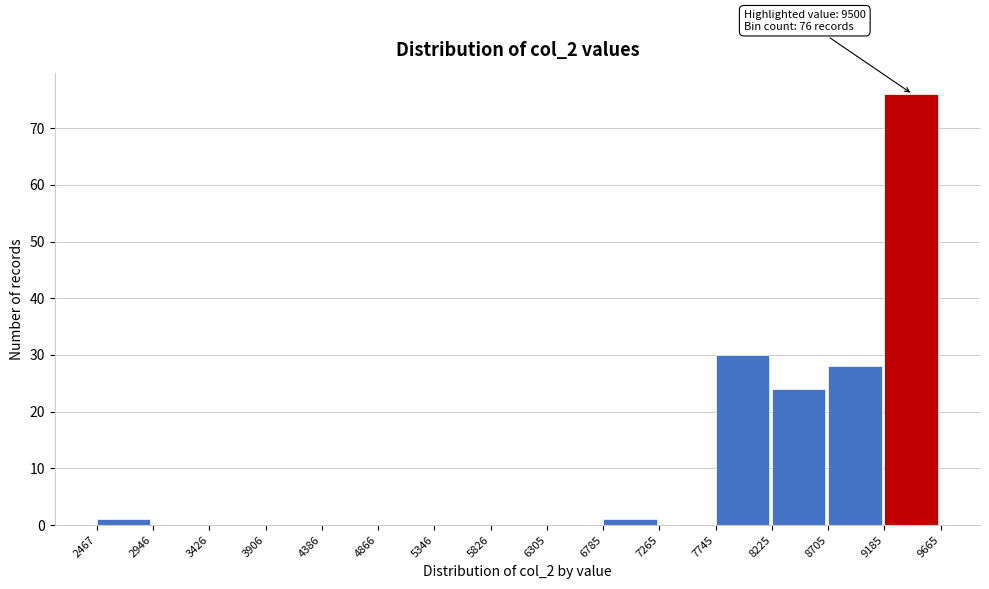

Which range on the x-axis has the tallest bar?

9185 to 9665